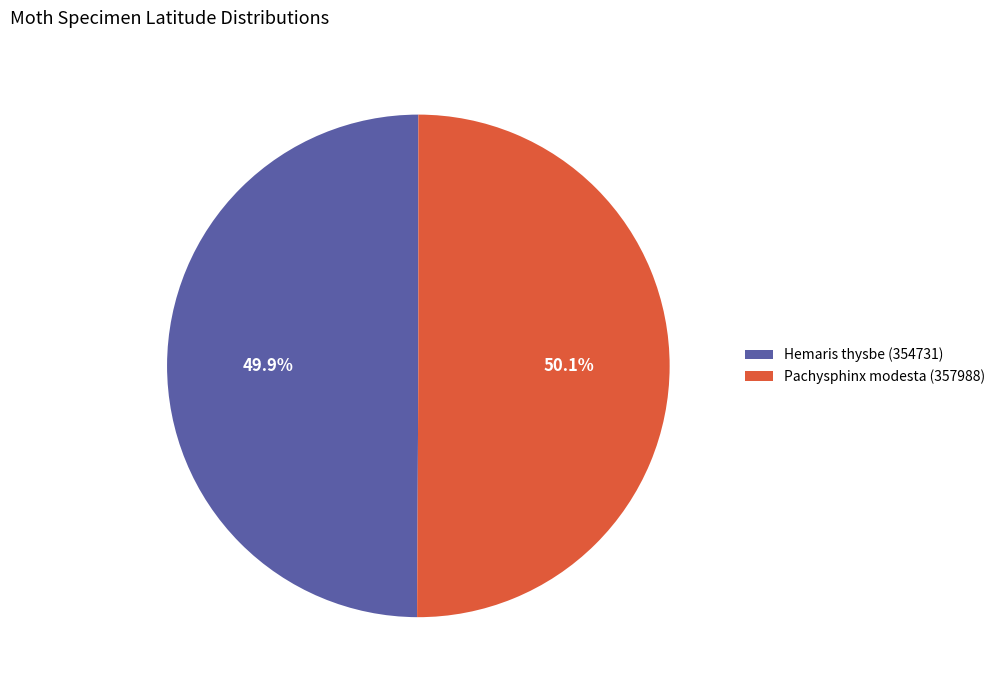

What percentage is NOT represented by Hemaris thysbe (354731)?

50.1%